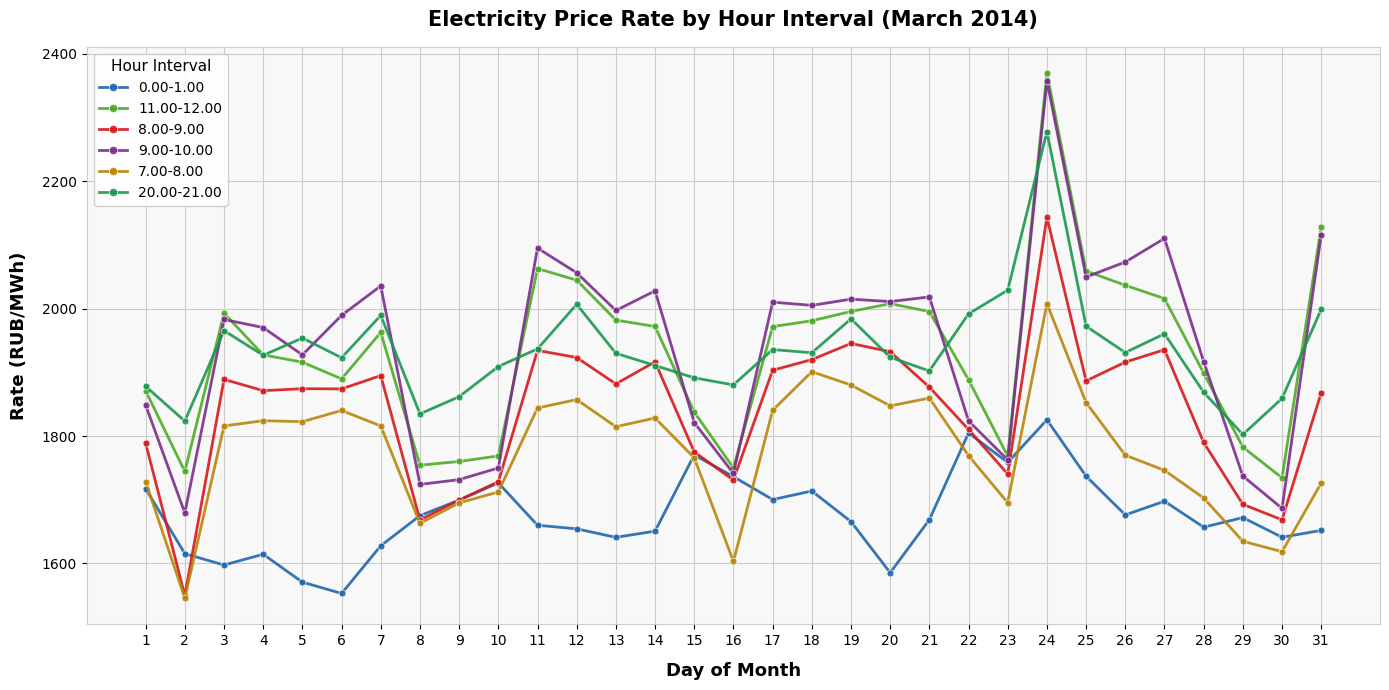

Is the value of 20.00-21.00 at 12 greater than the value of 7.00-8.00 at 26?

Yes